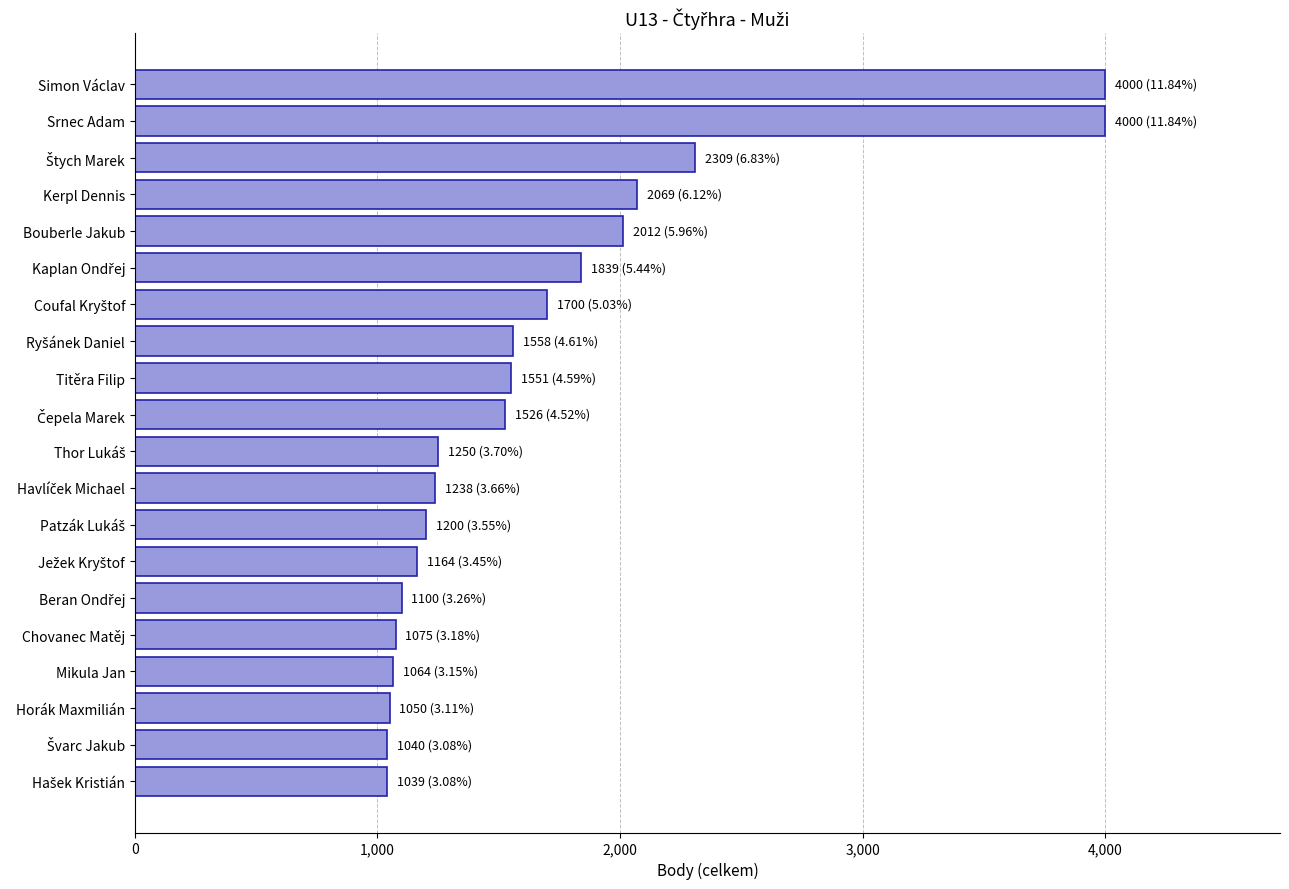

What is the value of the 10th bar from the top?

1526